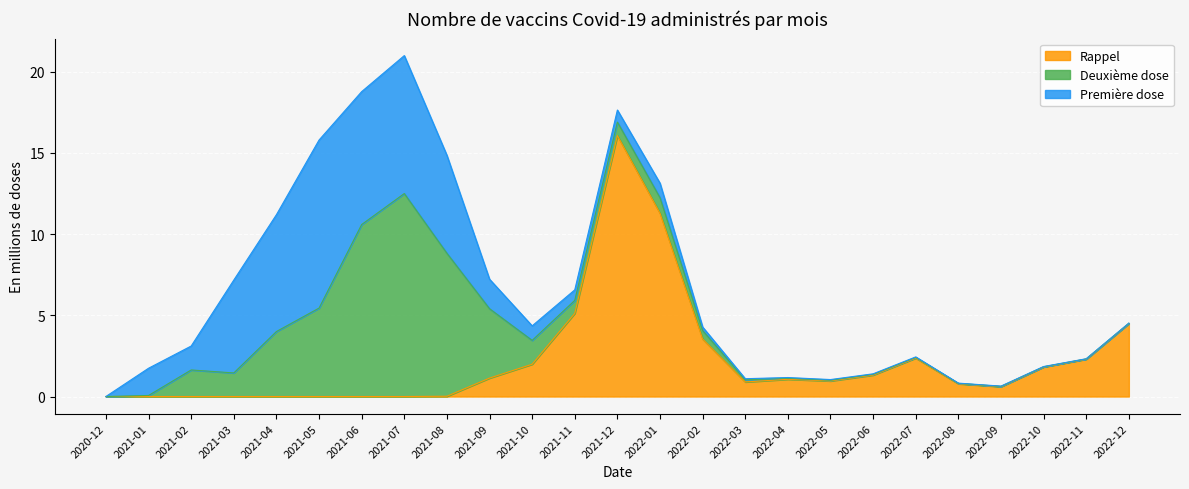

Is it true that Rappel equals 5.1 at 2021-11?

True